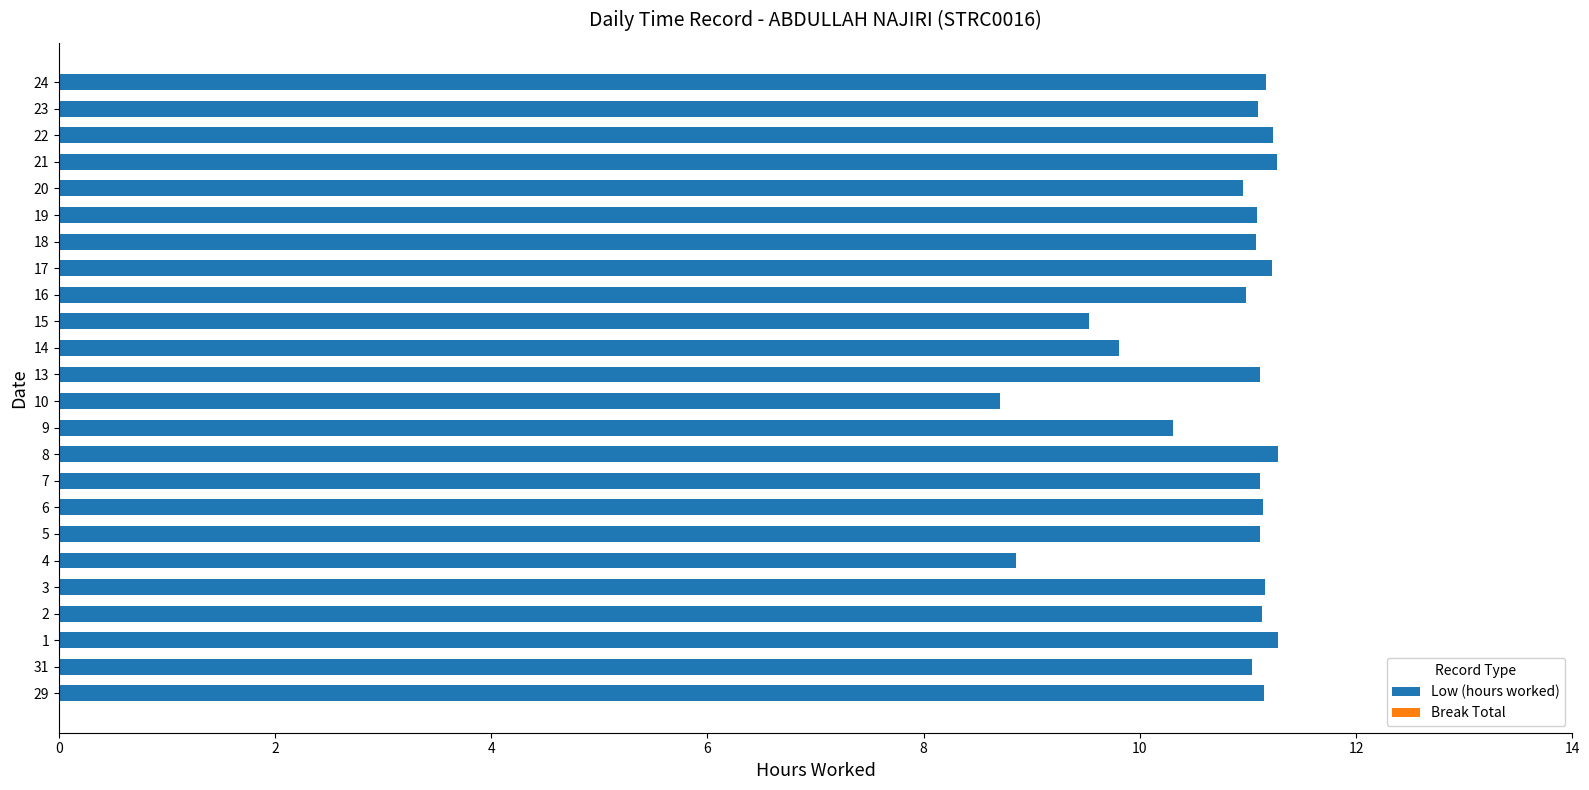

What is the change in value from 10 to 22?

+2.5